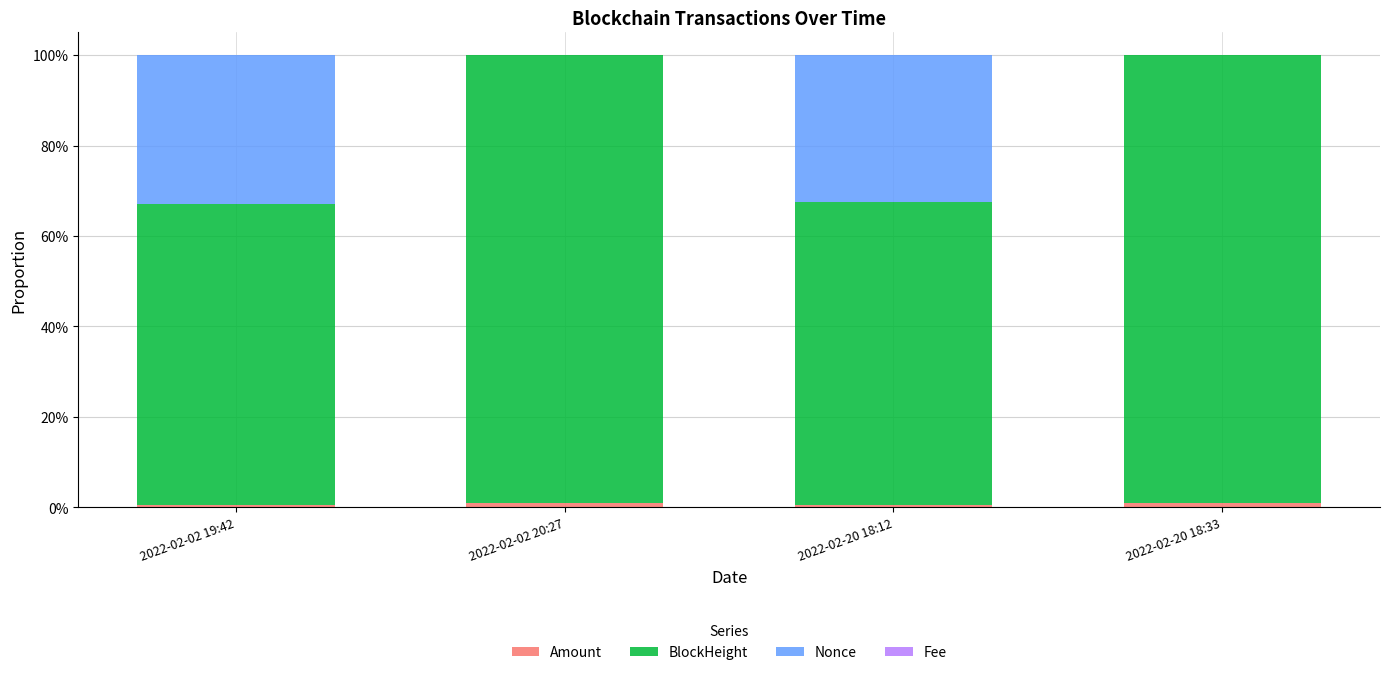

Where is BlockHeight nearest to the value 0?

2022-02-02 19:42